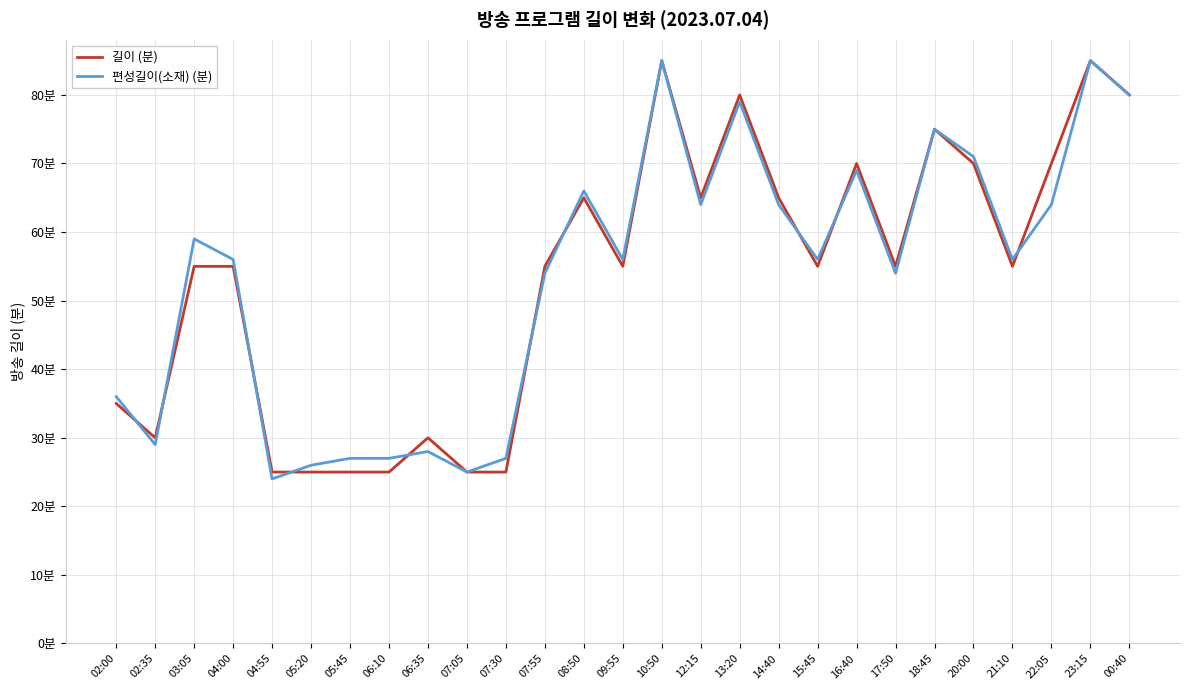

What is the approximate value of 편성길이(소재) (분) at 15:45, to the nearest 10?

60